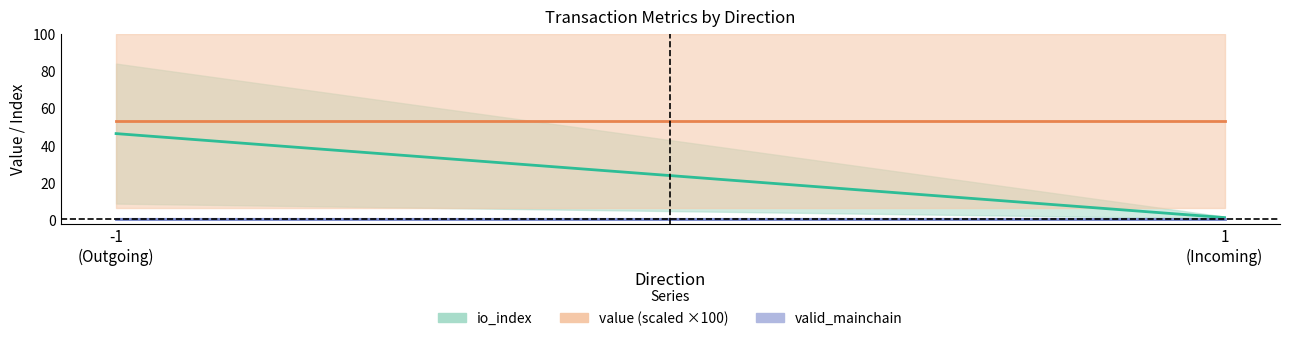

True or false: value and valid_mainchain intersect in this chart.

False